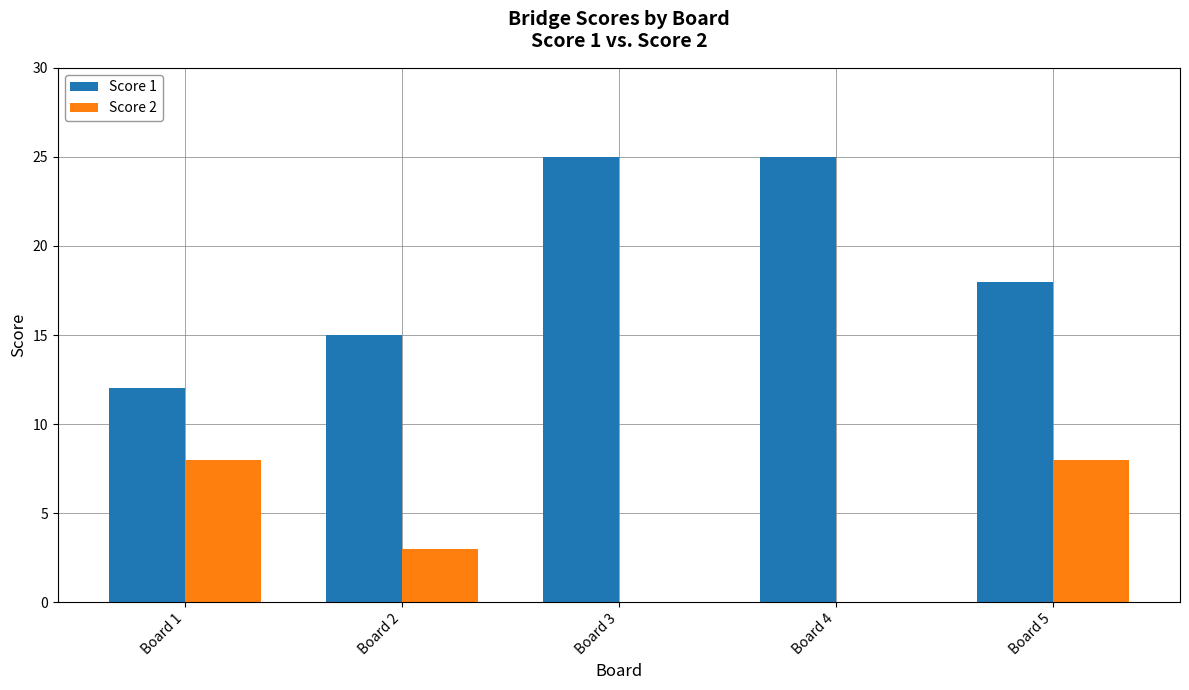

How many groups of bars are there?

5